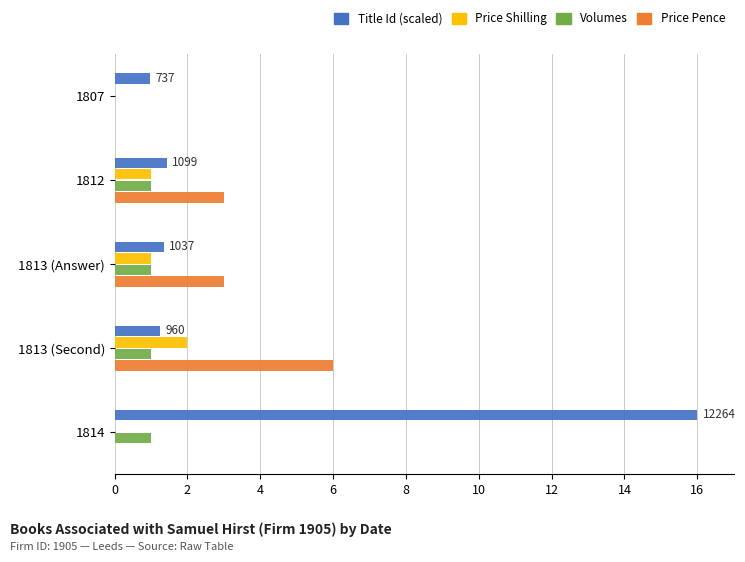

Which series changed the most between 1807 and 1813 (Answer)?

Price Pence